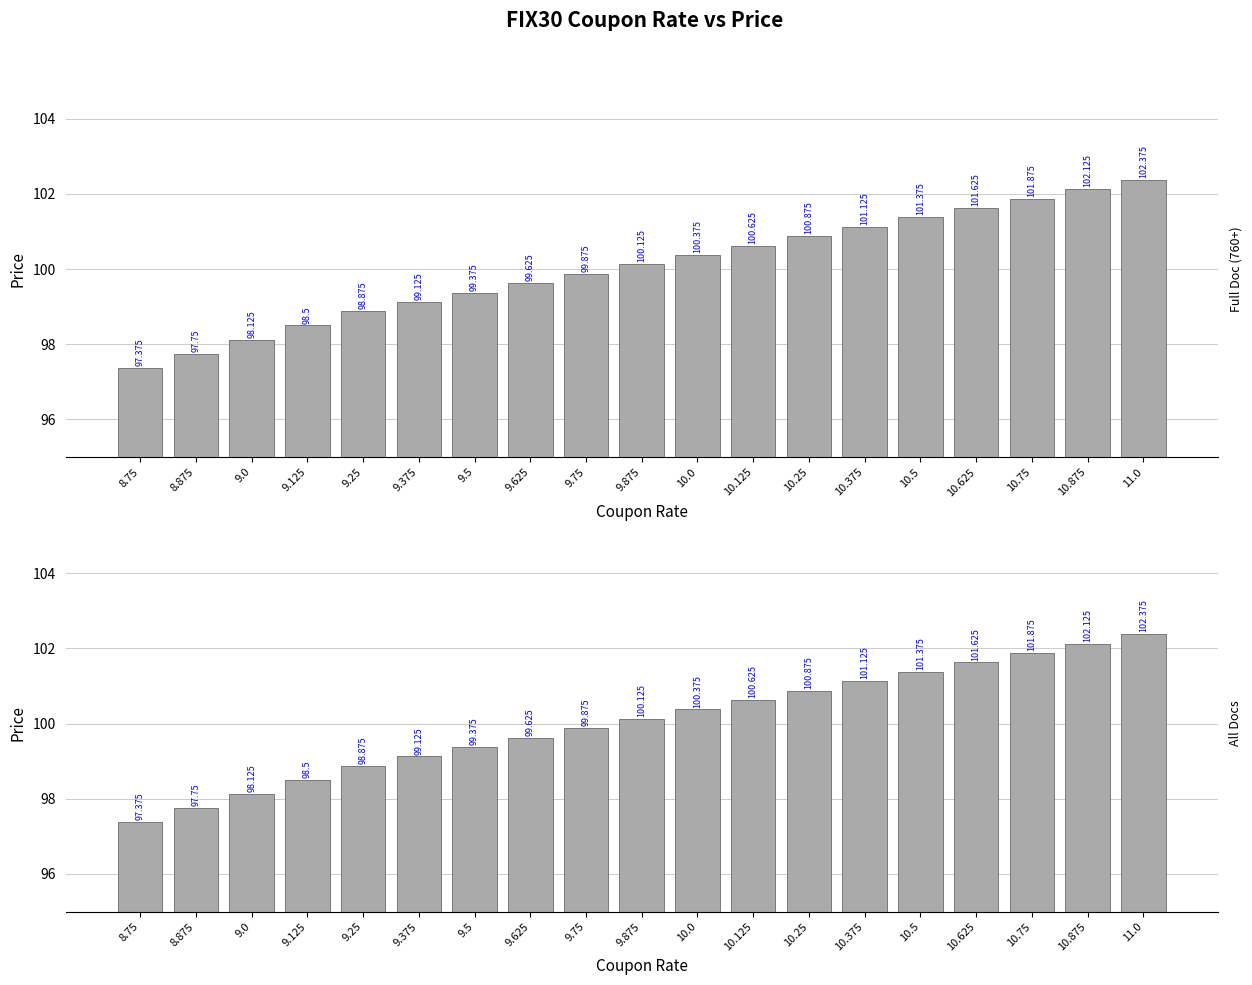

Where does the data first go above 100?

9.875